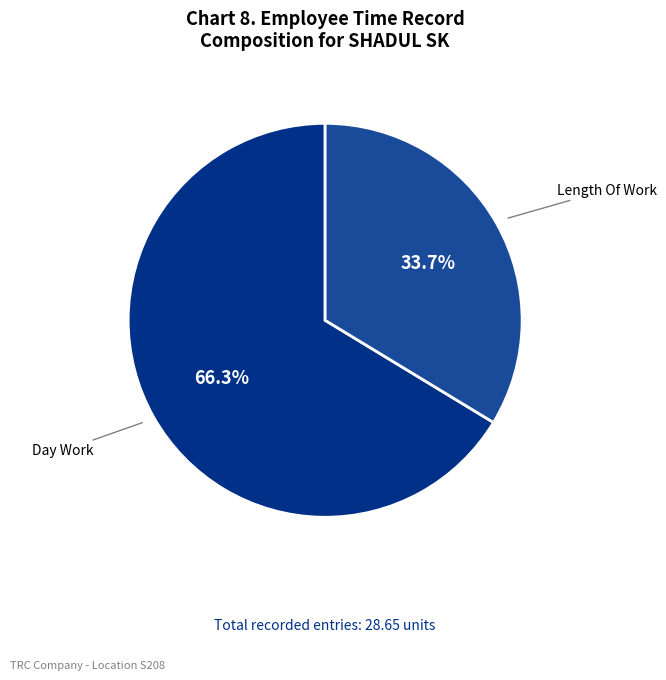

Is there any slice that represents more than half of the pie?

Yes